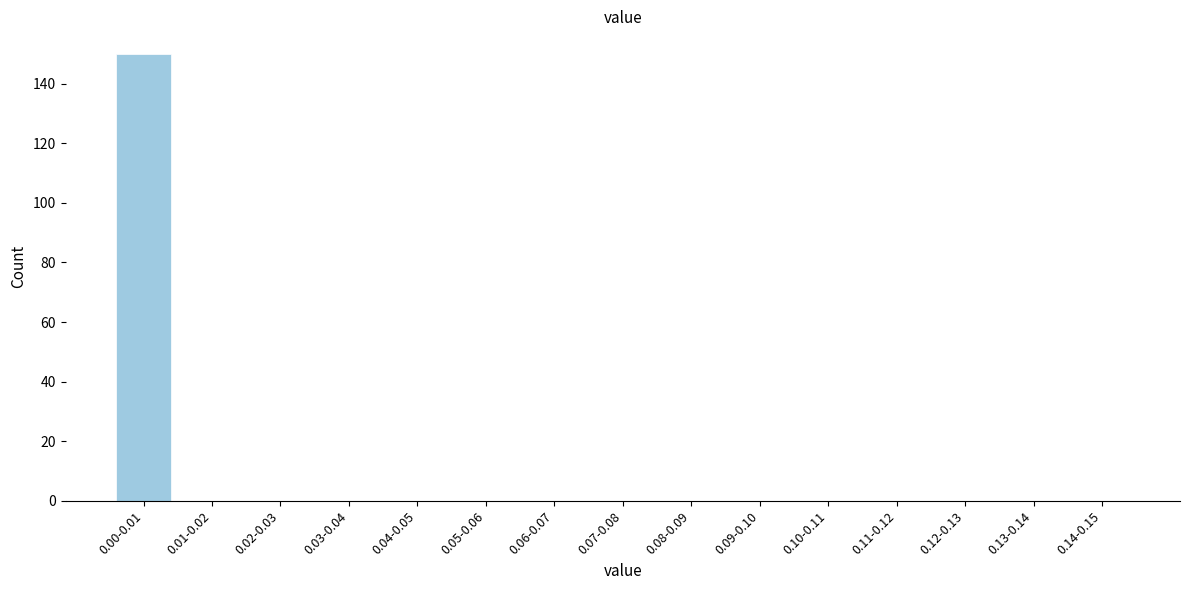

Reading left to right, list all the values displayed in this chart.

0.00-0.01=150	0.01-0.02=0	0.02-0.03=0	0.03-0.04=0	0.04-0.05=0	0.05-0.06=0	0.06-0.07=0	0.07-0.08=0	0.08-0.09=0	0.09-0.10=0	0.10-0.11=0	0.11-0.12=0	0.12-0.13=0	0.13-0.14=0	0.14-0.15=0